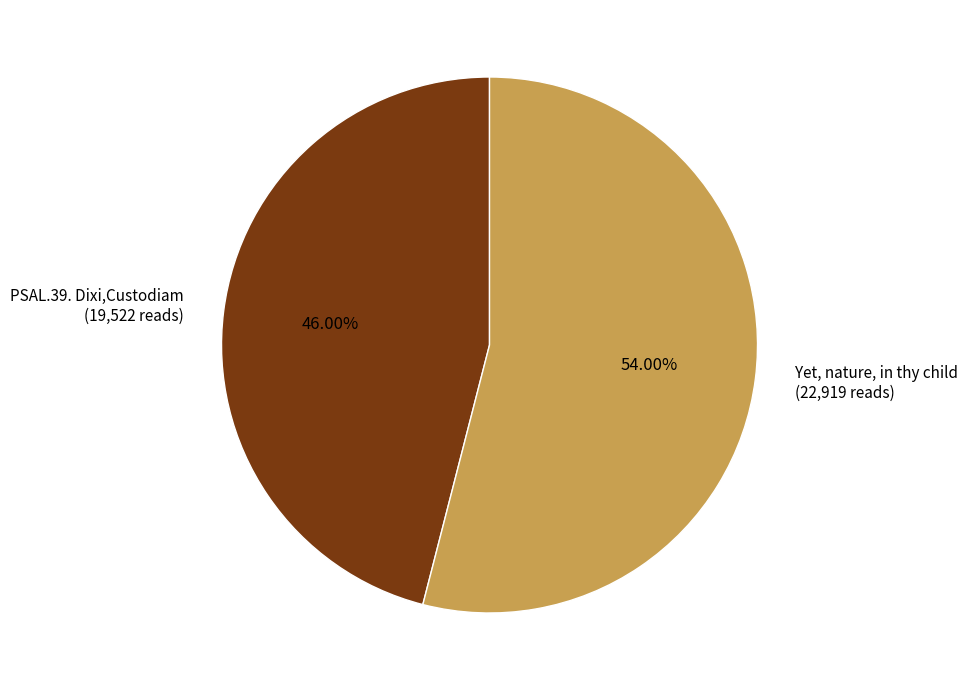

Which category has the smallest portion of the pie?

PSAL.39. Dixi,Custodiam